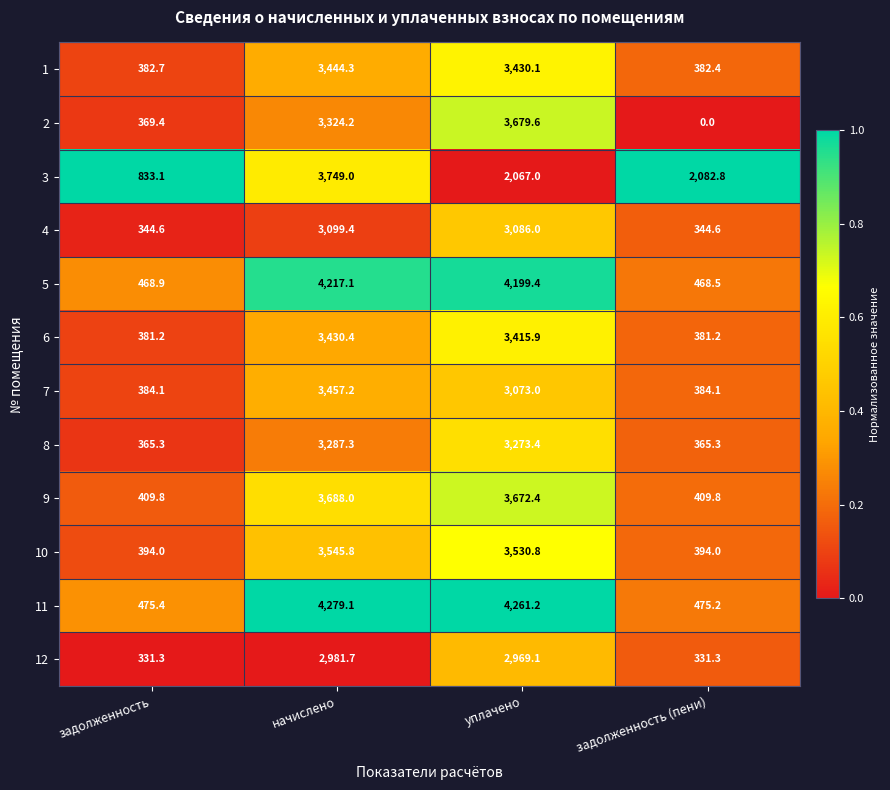

True or false: 12 has a value of 2981.7 at начислено.

True